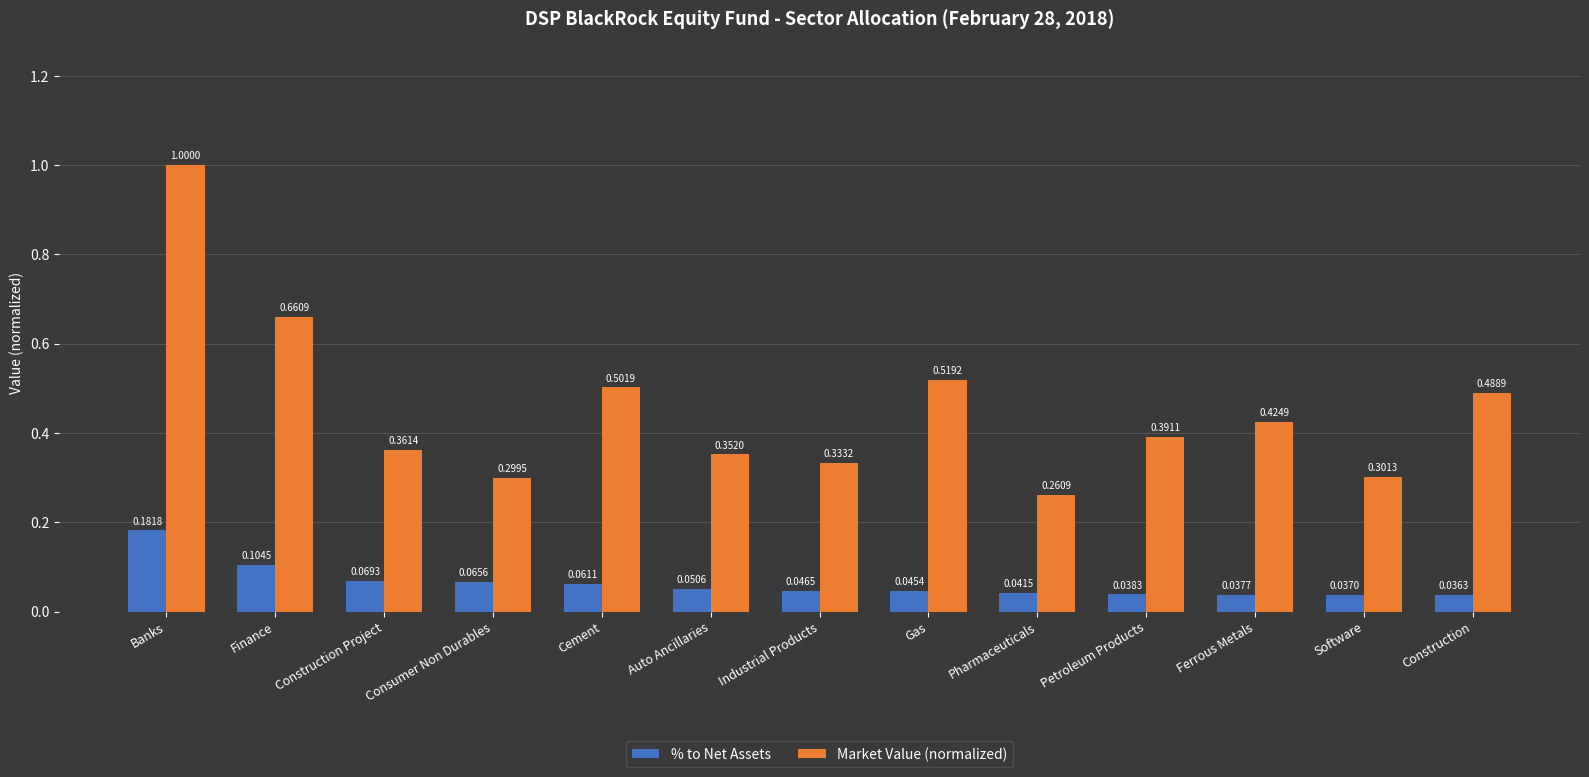

The Market Value (normalized) series shows 0.5 at Cement. True or false?

True